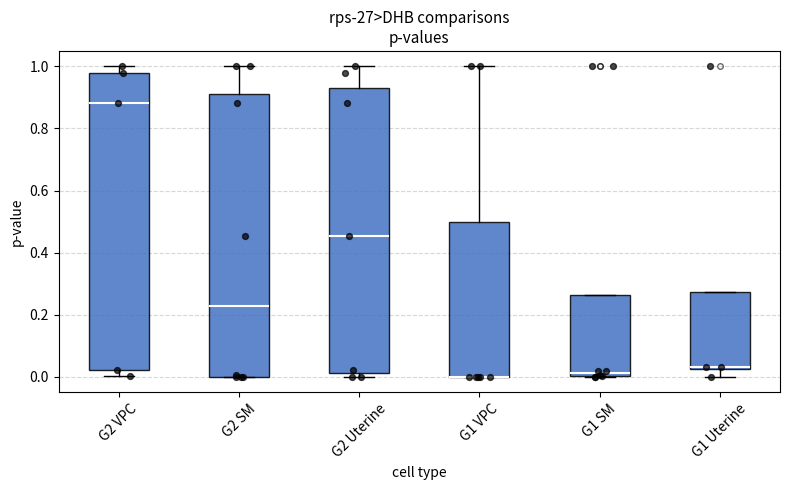

Reading left to right, read every box against the y-axis: the position of its median line, the range the box covers, and the ends of its whiskers. The values are not printed on the chart, so give them approximately, as read against the axis.

G2 VPC: median 0.88, box 0.02 to 0.98, whiskers 0.00 to 1.00
G2 SM: median 0.22, box 0.00 to 0.92, whiskers 0.00 to 1.00
G2 Uterine: median 0.46, box 0.02 to 0.94, whiskers 0.00 to 1.00
G1 VPC: median 0.00 (drawn on the box's lower edge), box 0.00 to 0.50, whiskers 0.00 to 1.00
G1 SM: median 0.02, box 0.00 to 0.26, whiskers 0.00 to 0.26
G1 Uterine: median 0.04, box 0.02 to 0.28, whiskers 0.00 to 0.28